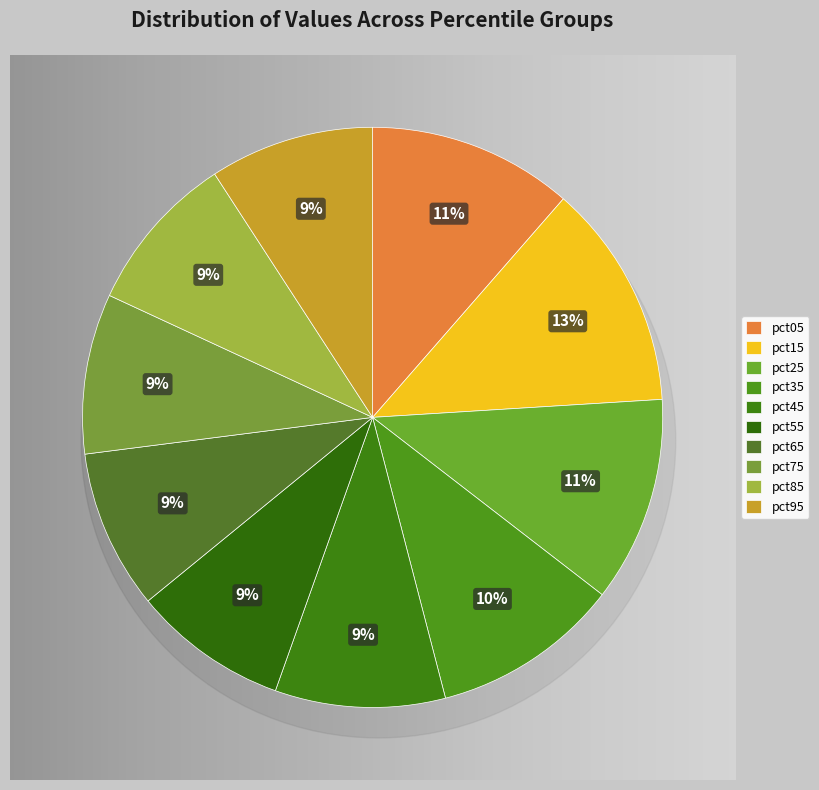

Does any single category account for the majority?

No